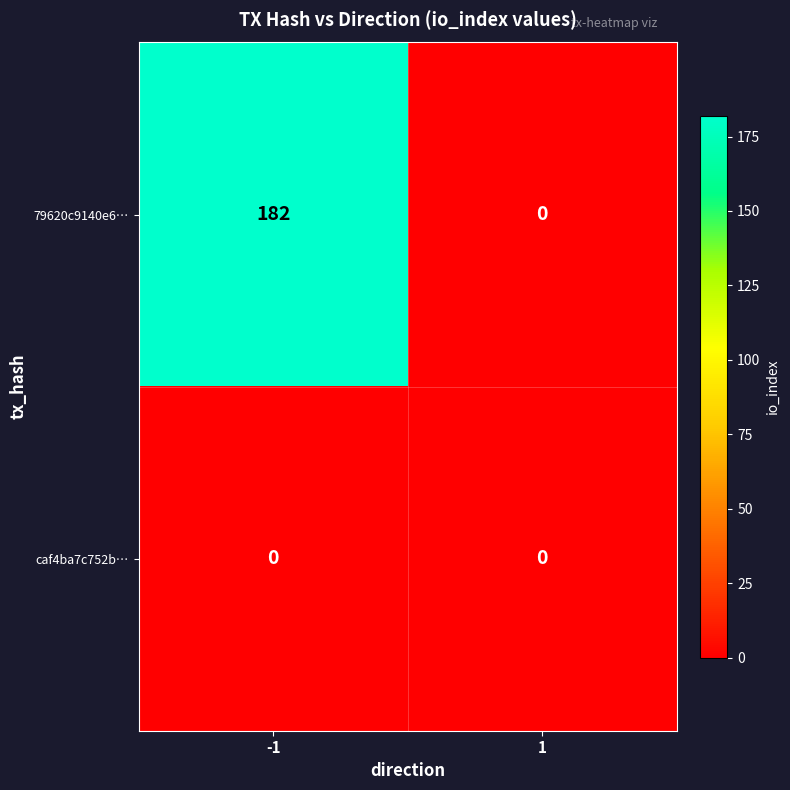

Which series has the largest total across all categories?

79620c9140e6…